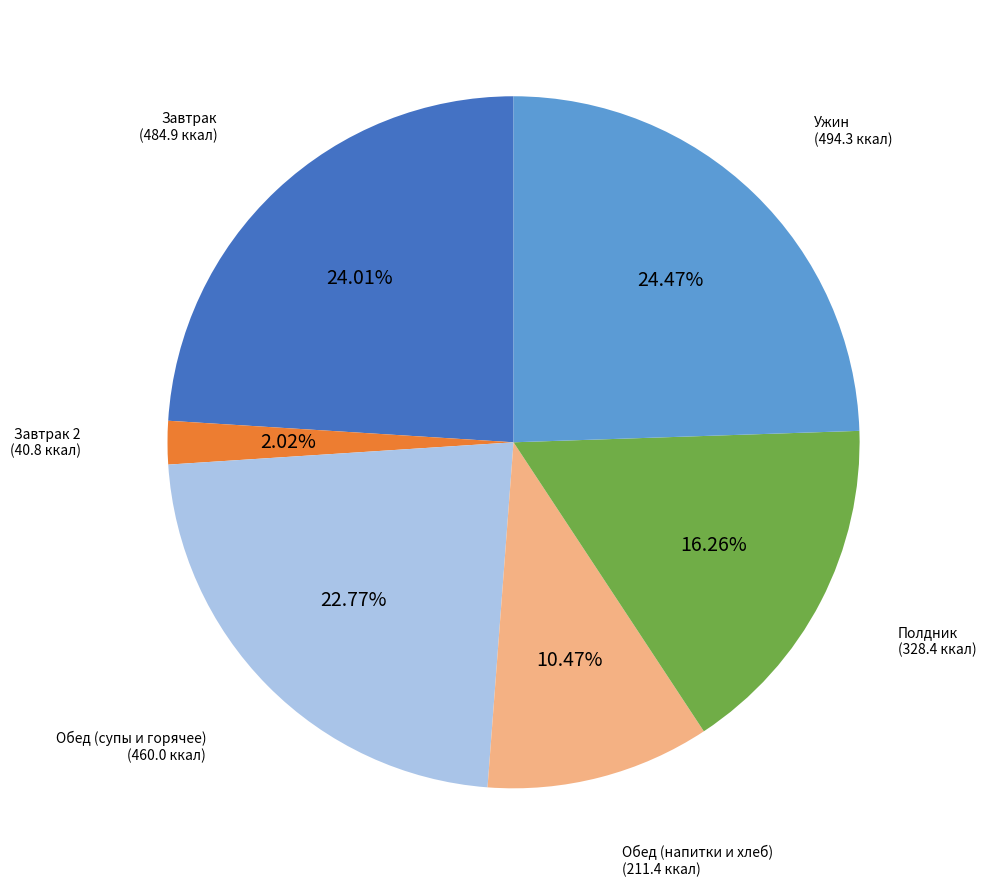

How many slices are in this pie chart?

6